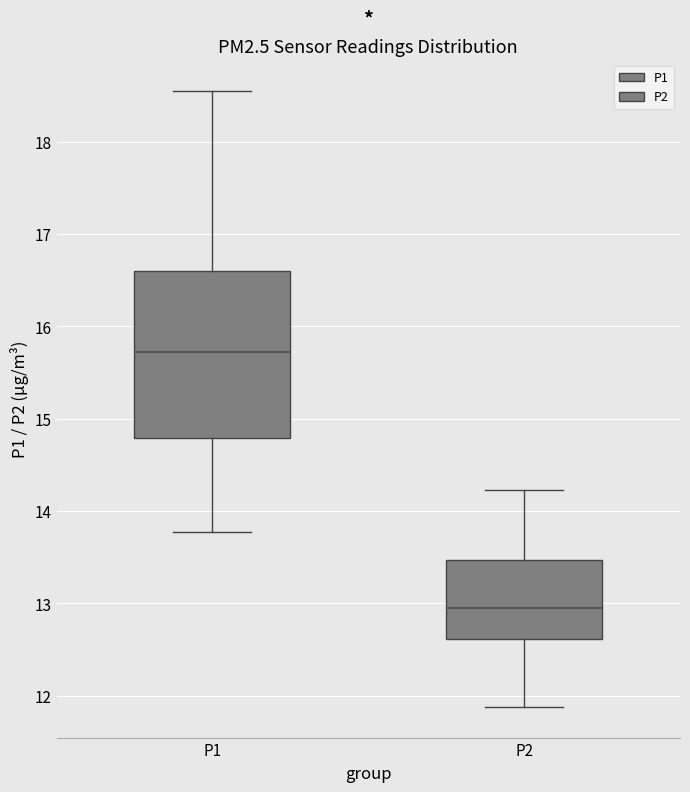

Where does the median line of the box for P1 sit on the y-axis? The values are not printed on the chart, so give them approximately, as read against the axis.

15.7